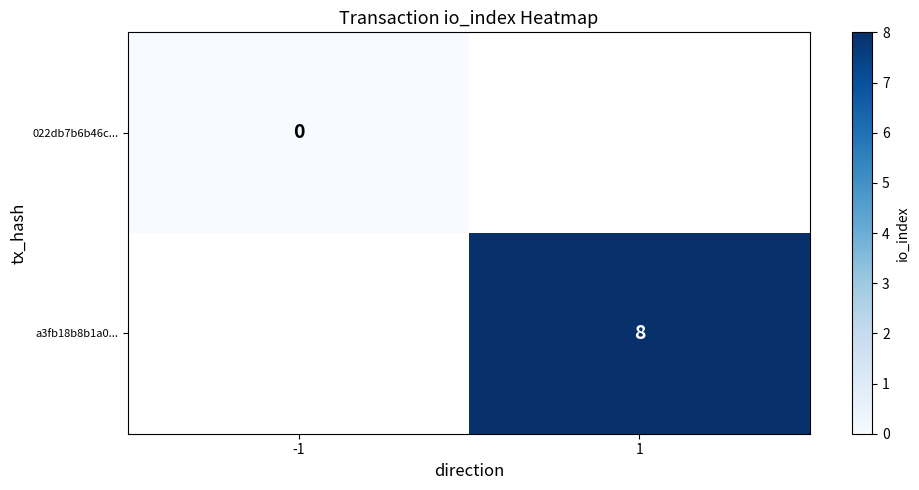

Is it true that a3fb18b8b1a0... equals 11 at 1?

False